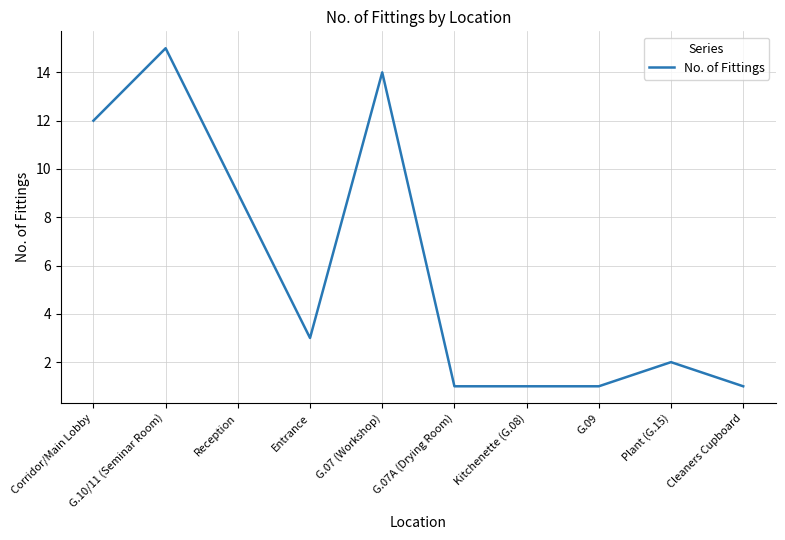

Reading left to right, extract all data points from this chart.

12	15	9	3	14	1	1	1	2	1